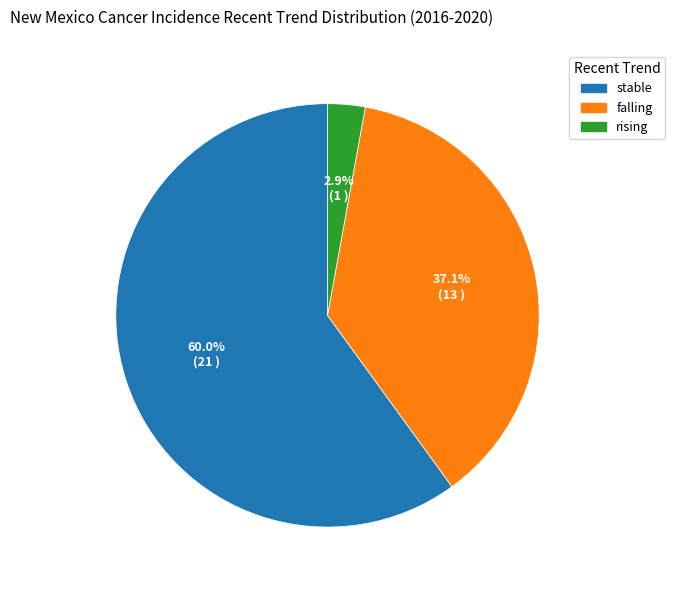

Is there any slice that represents more than half of the pie?

Yes